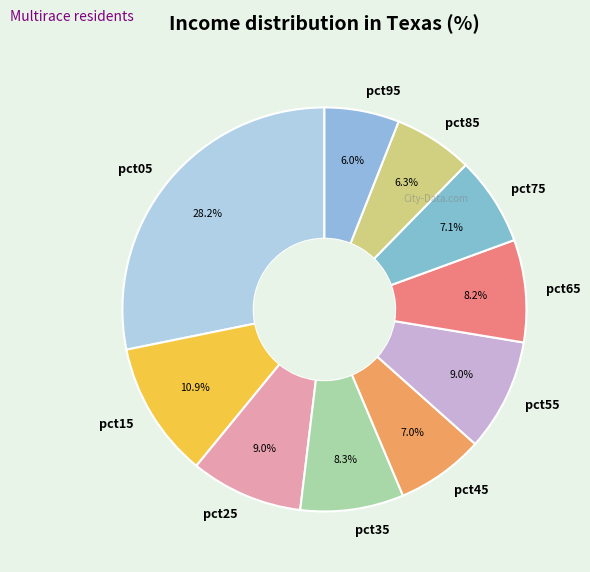

To the nearest percent, what is the difference between the pct65 and pct95 slice percentages?

2%